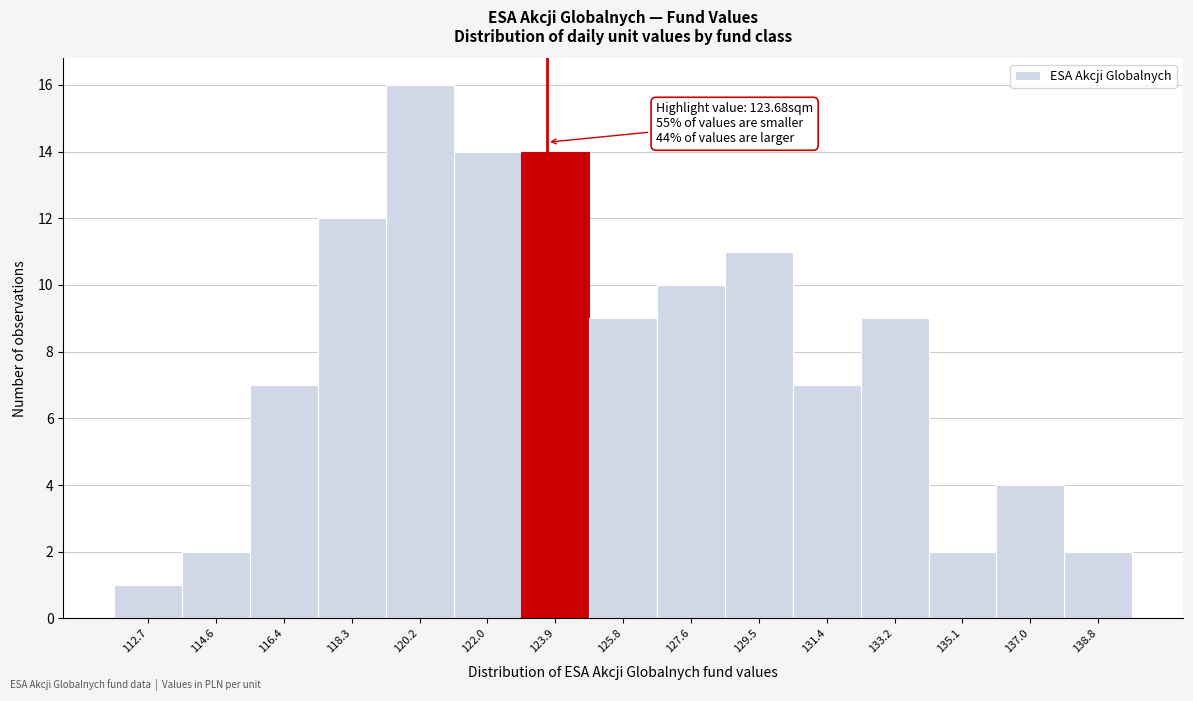

Which range on the x-axis has the tallest bar?

119.2 to 121.2